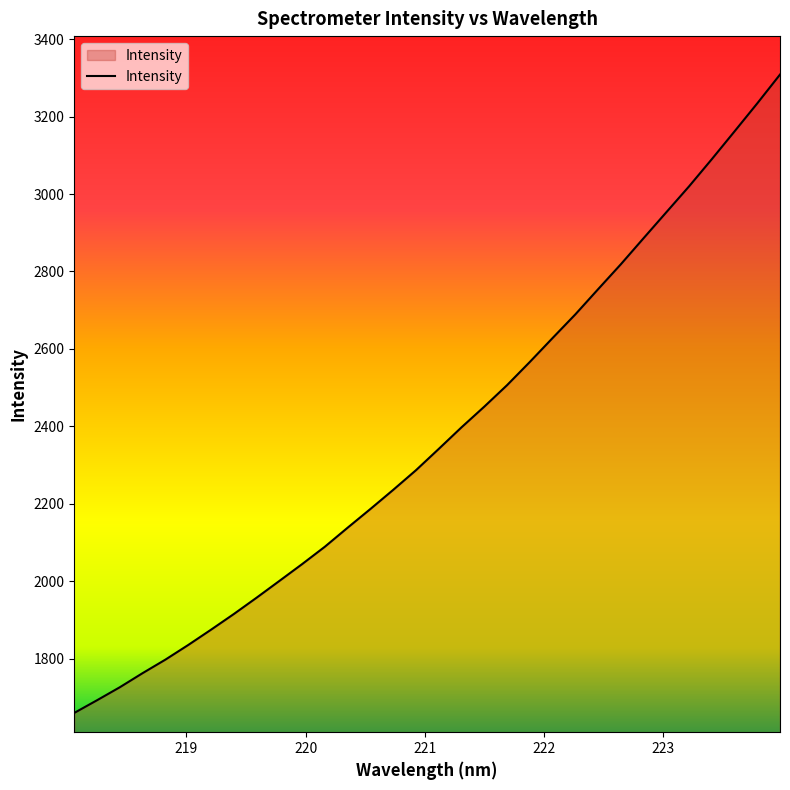

What is the difference between the maximum and second lowest values?

1615.0